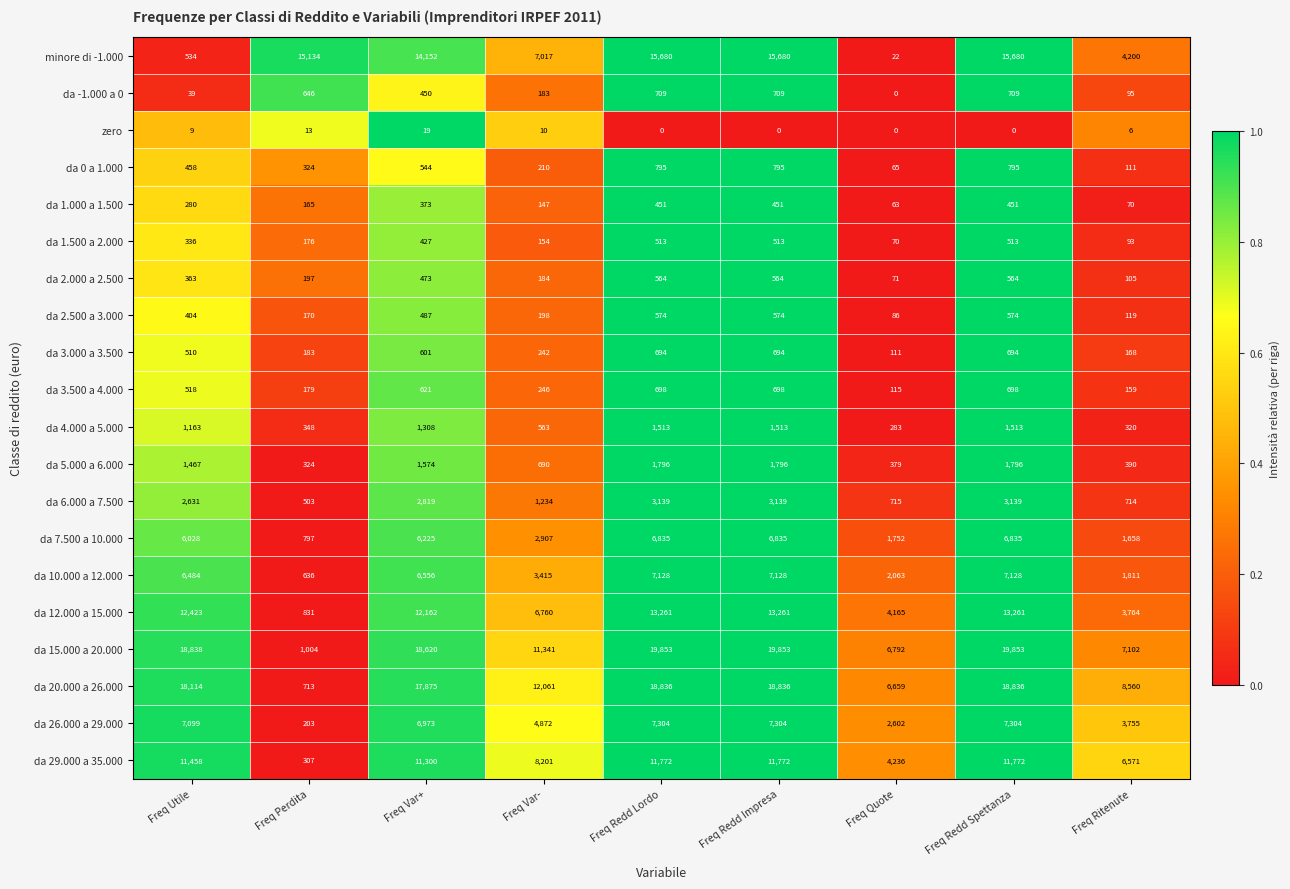

Where is da 10.000 a 12.000 nearest to the value 3882?

Freq Var-